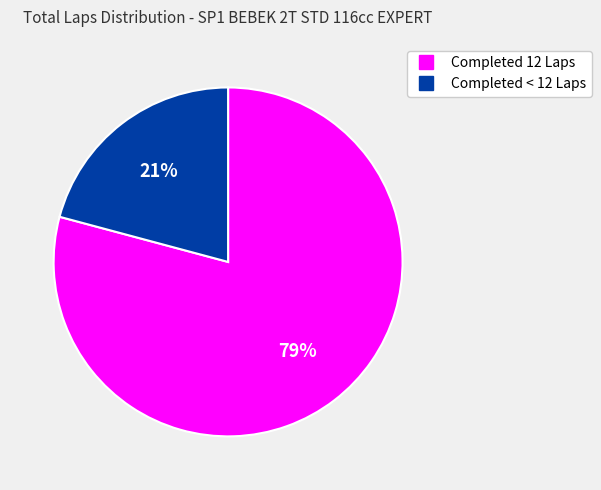

To the nearest percent, what is the difference between the largest and smallest slice percentages?

58%